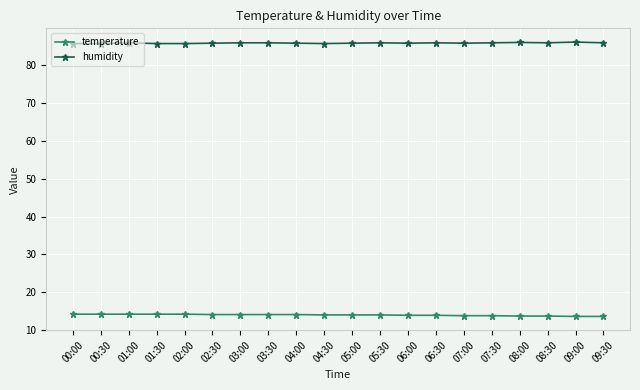

What are all the series names shown in the legend?

temperature, humidity